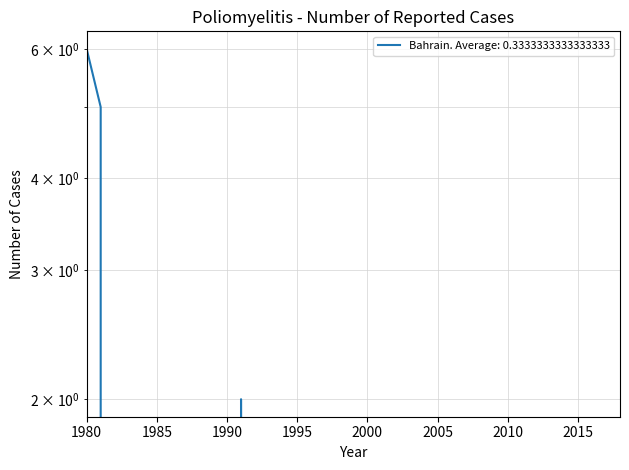

Rank the categories by value from lowest to highest.

1982, 1983, 1984, 1985, 1986, 1987, 1988, 1989, 1990, 1992, 1993, 1994, 1995, 1996, 1997, 1998, 1999, 2000, 2001, 2002, 2003, 2004, 2005, 2006, 2007, 2008, 2009, 2010, 2011, 2012, 2013, 2014, 2015, 2016, 2017, 2018, 1991, 1981, 1980